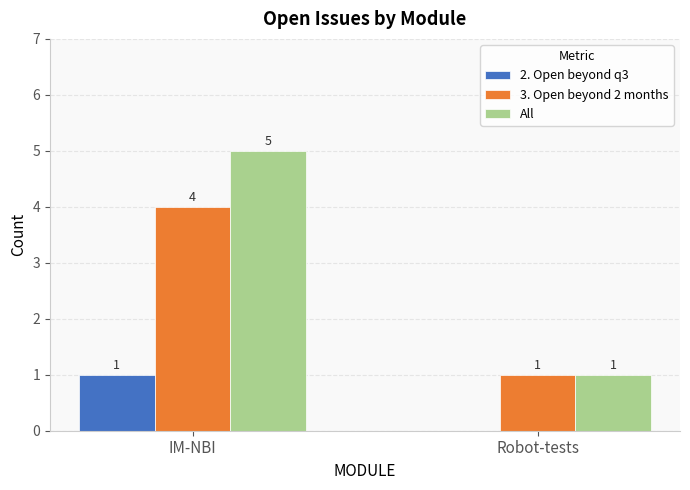

The 2. Open beyond q3 series shows 0 at Robot-tests. True or false?

True